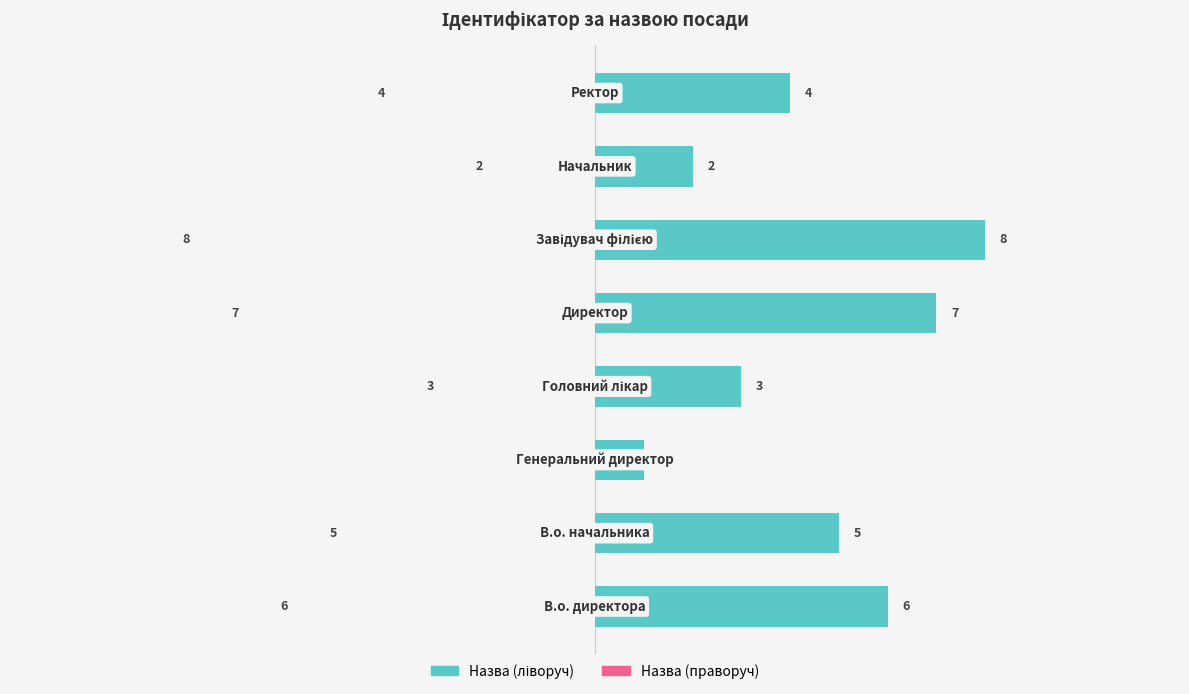

True or false: Ідентифікатор (правий) has a value of 1 at 2.

True